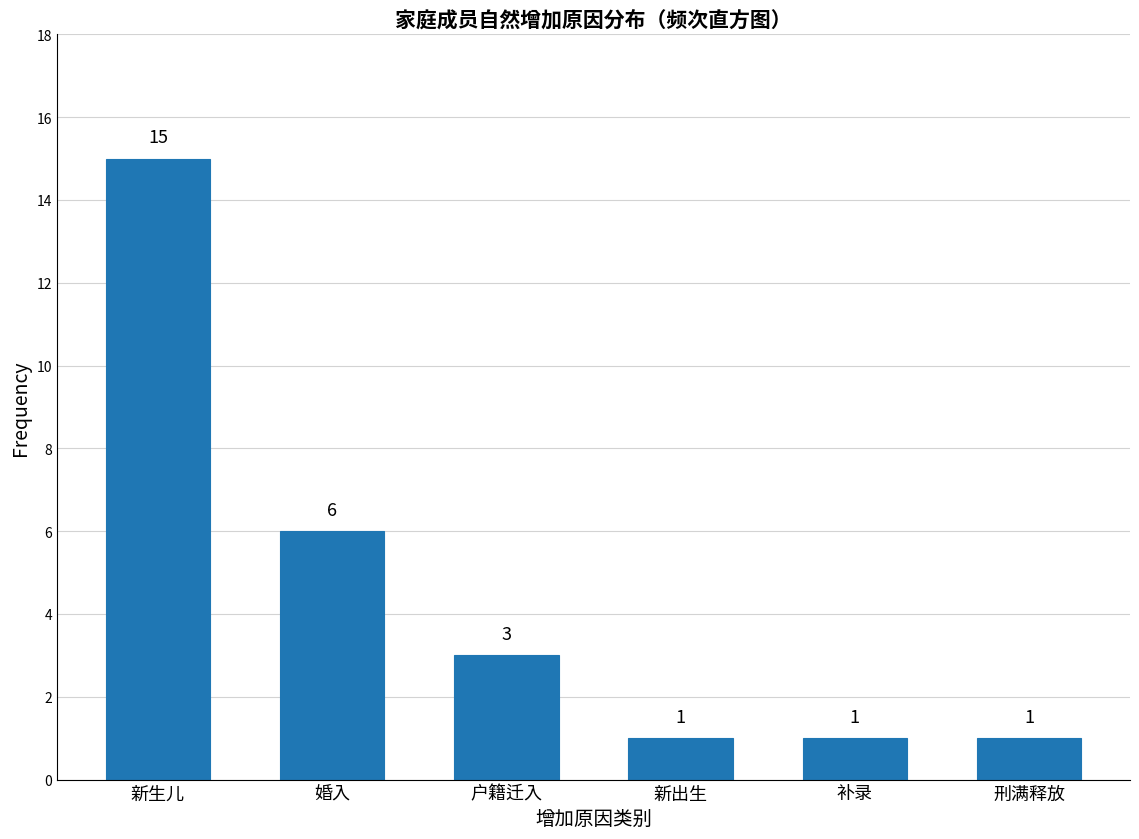

Reading right to left, transcribe all the data shown in this chart.

1	1	1	3	6	15